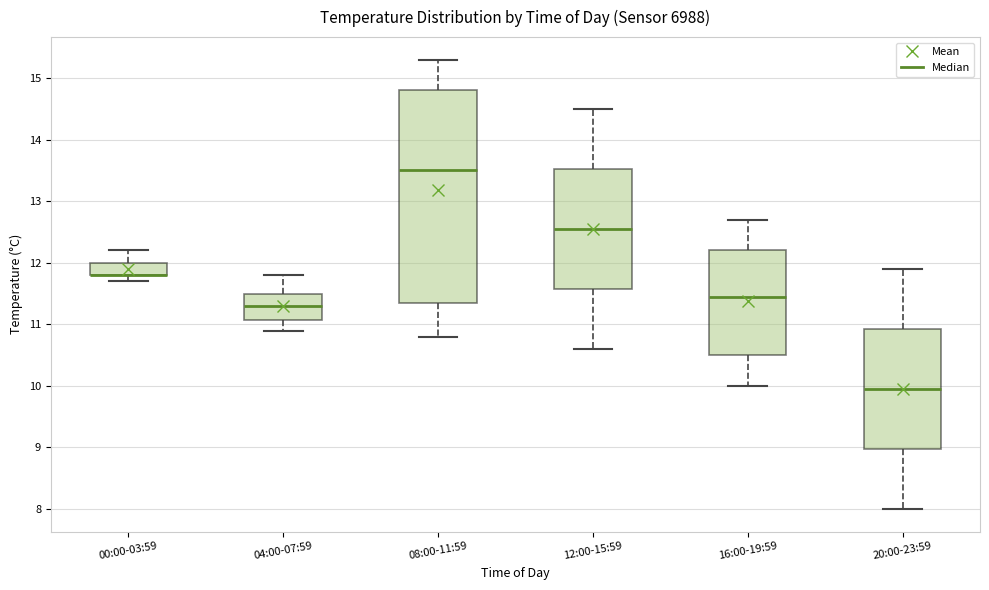

Where is the upper edge of the box for 08:00-11:59 on the y-axis? The values are not printed on the chart, so give them approximately, as read against the axis.

14.8